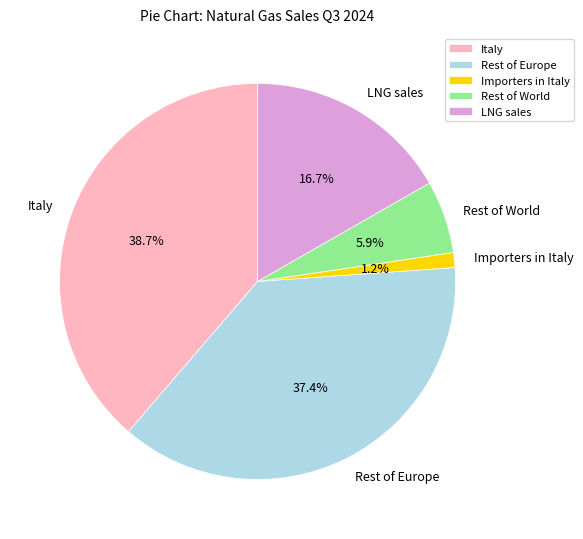

What is the largest slice in the pie chart?

Italy